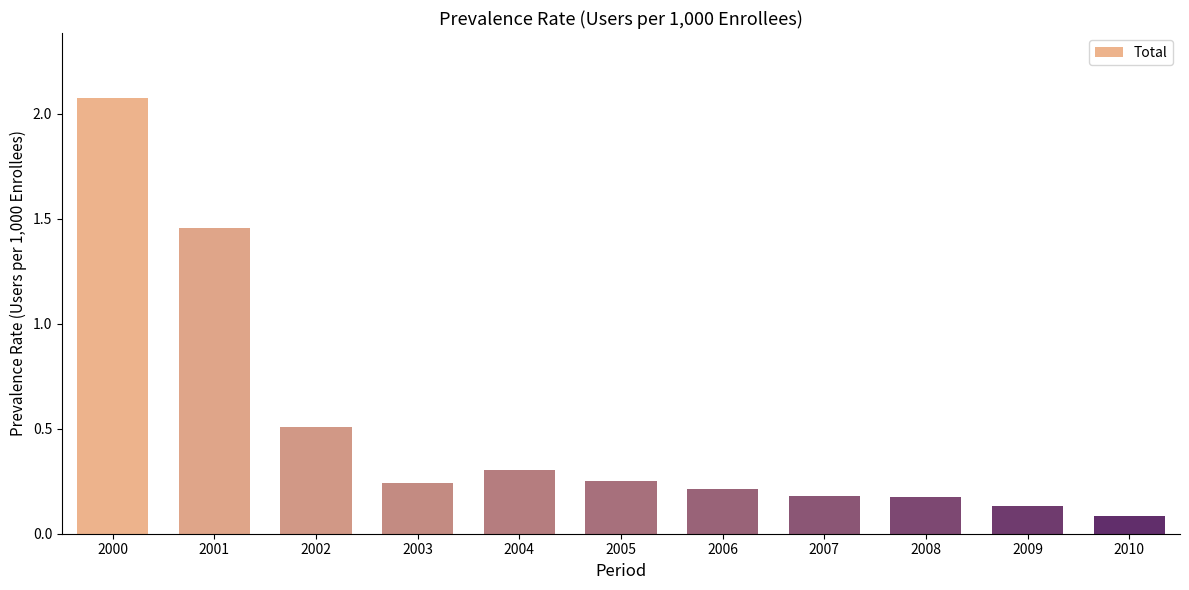

True or false: the data shows 0.2 at 2008.

True